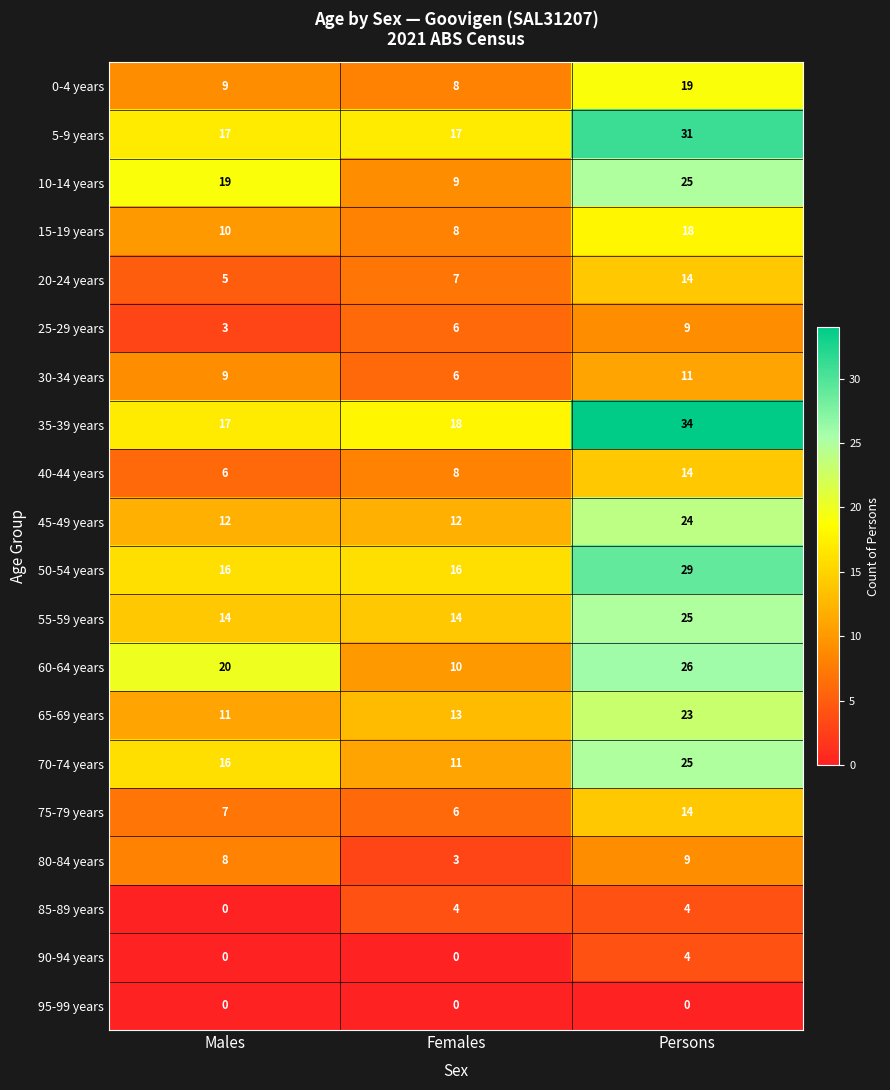

What is the difference between the maximum and second lowest values in the 90-94 years series?

4